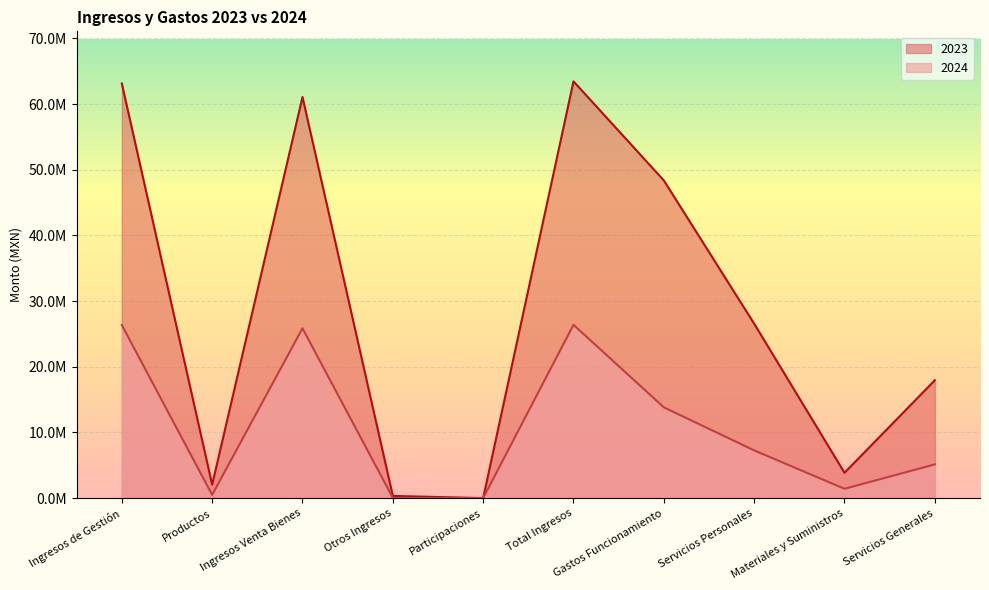

What position from the right is Otros Ingresos?

7